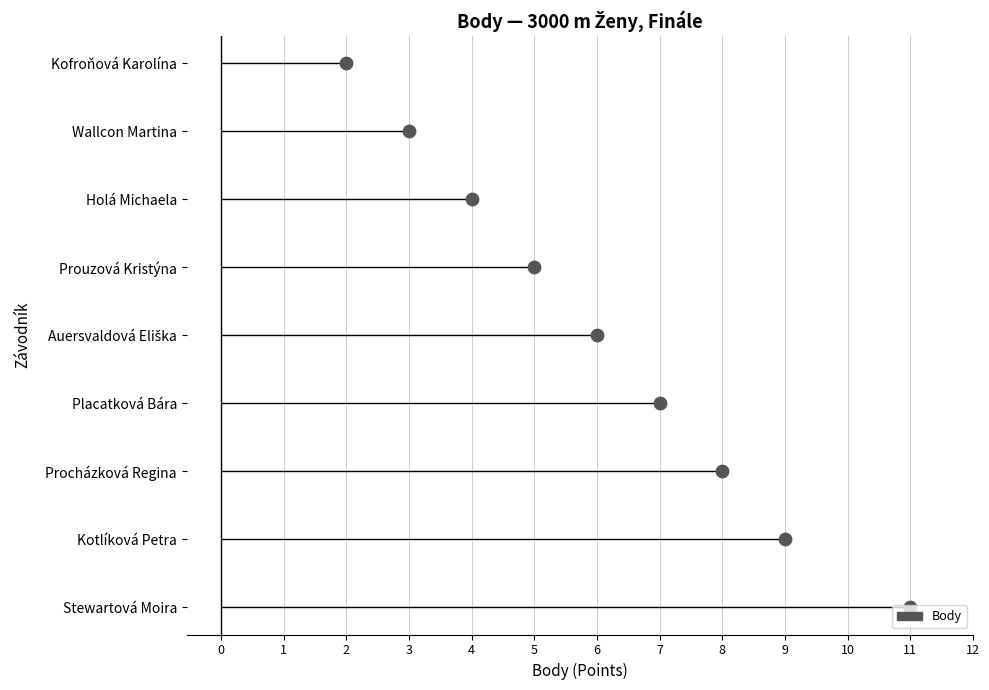

What is the change in value from 6 to 3?

+3